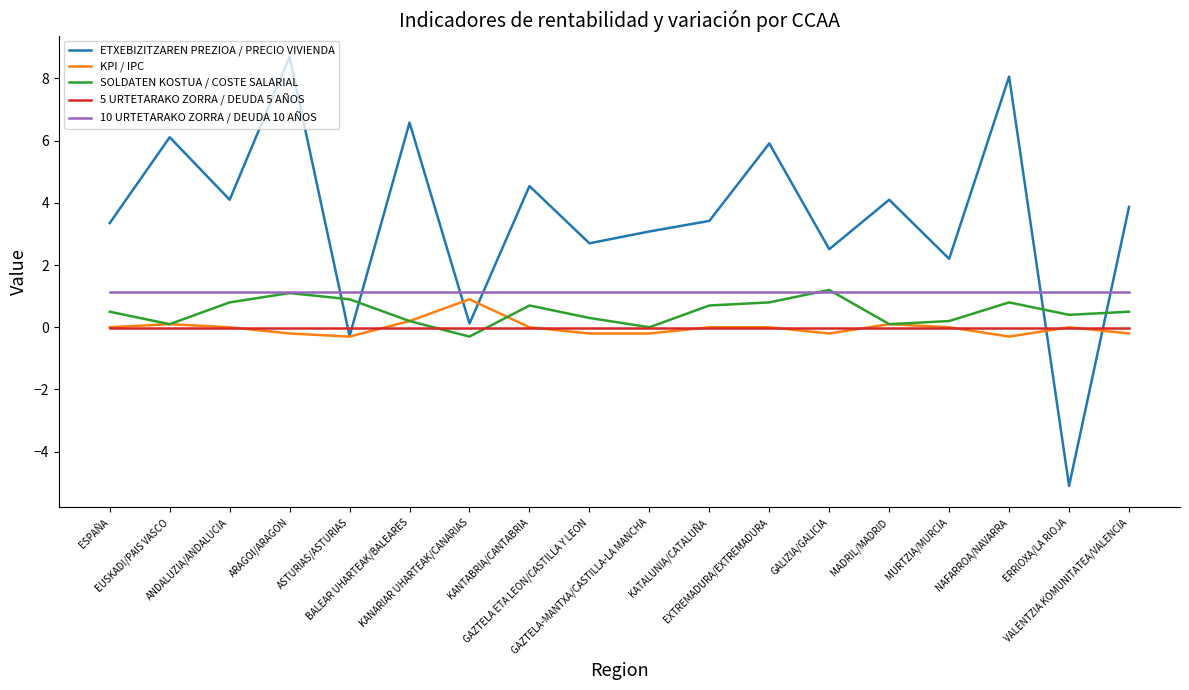

Which series has the largest total across all categories?

ETXEBIZITZAREN PREZIOA / PRECIO VIVIENDA